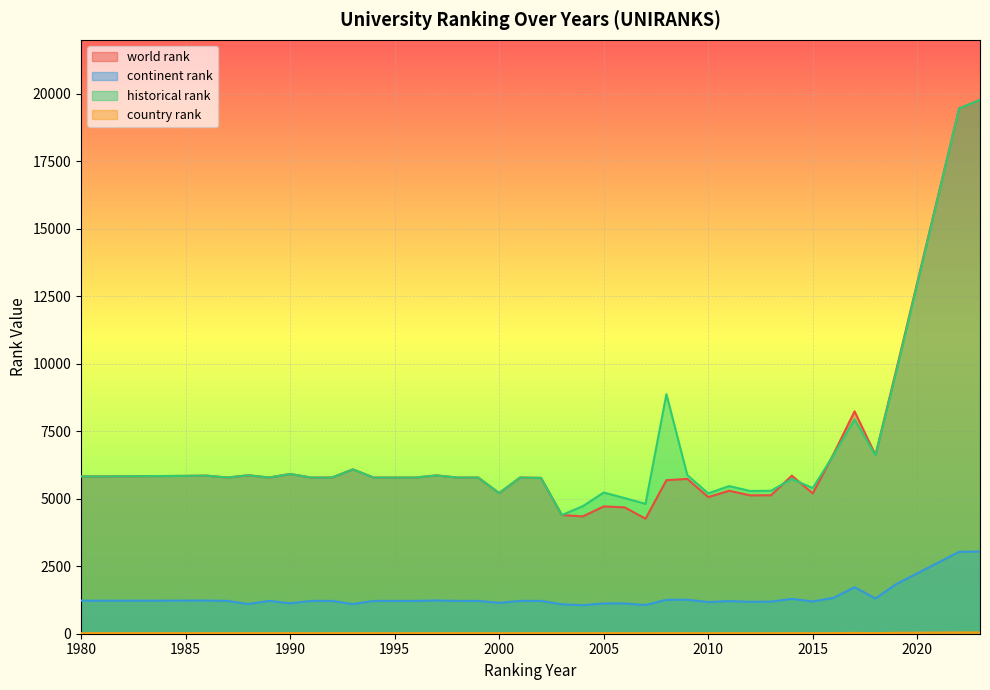

True or false: country rank and continent rank cross at least once.

False